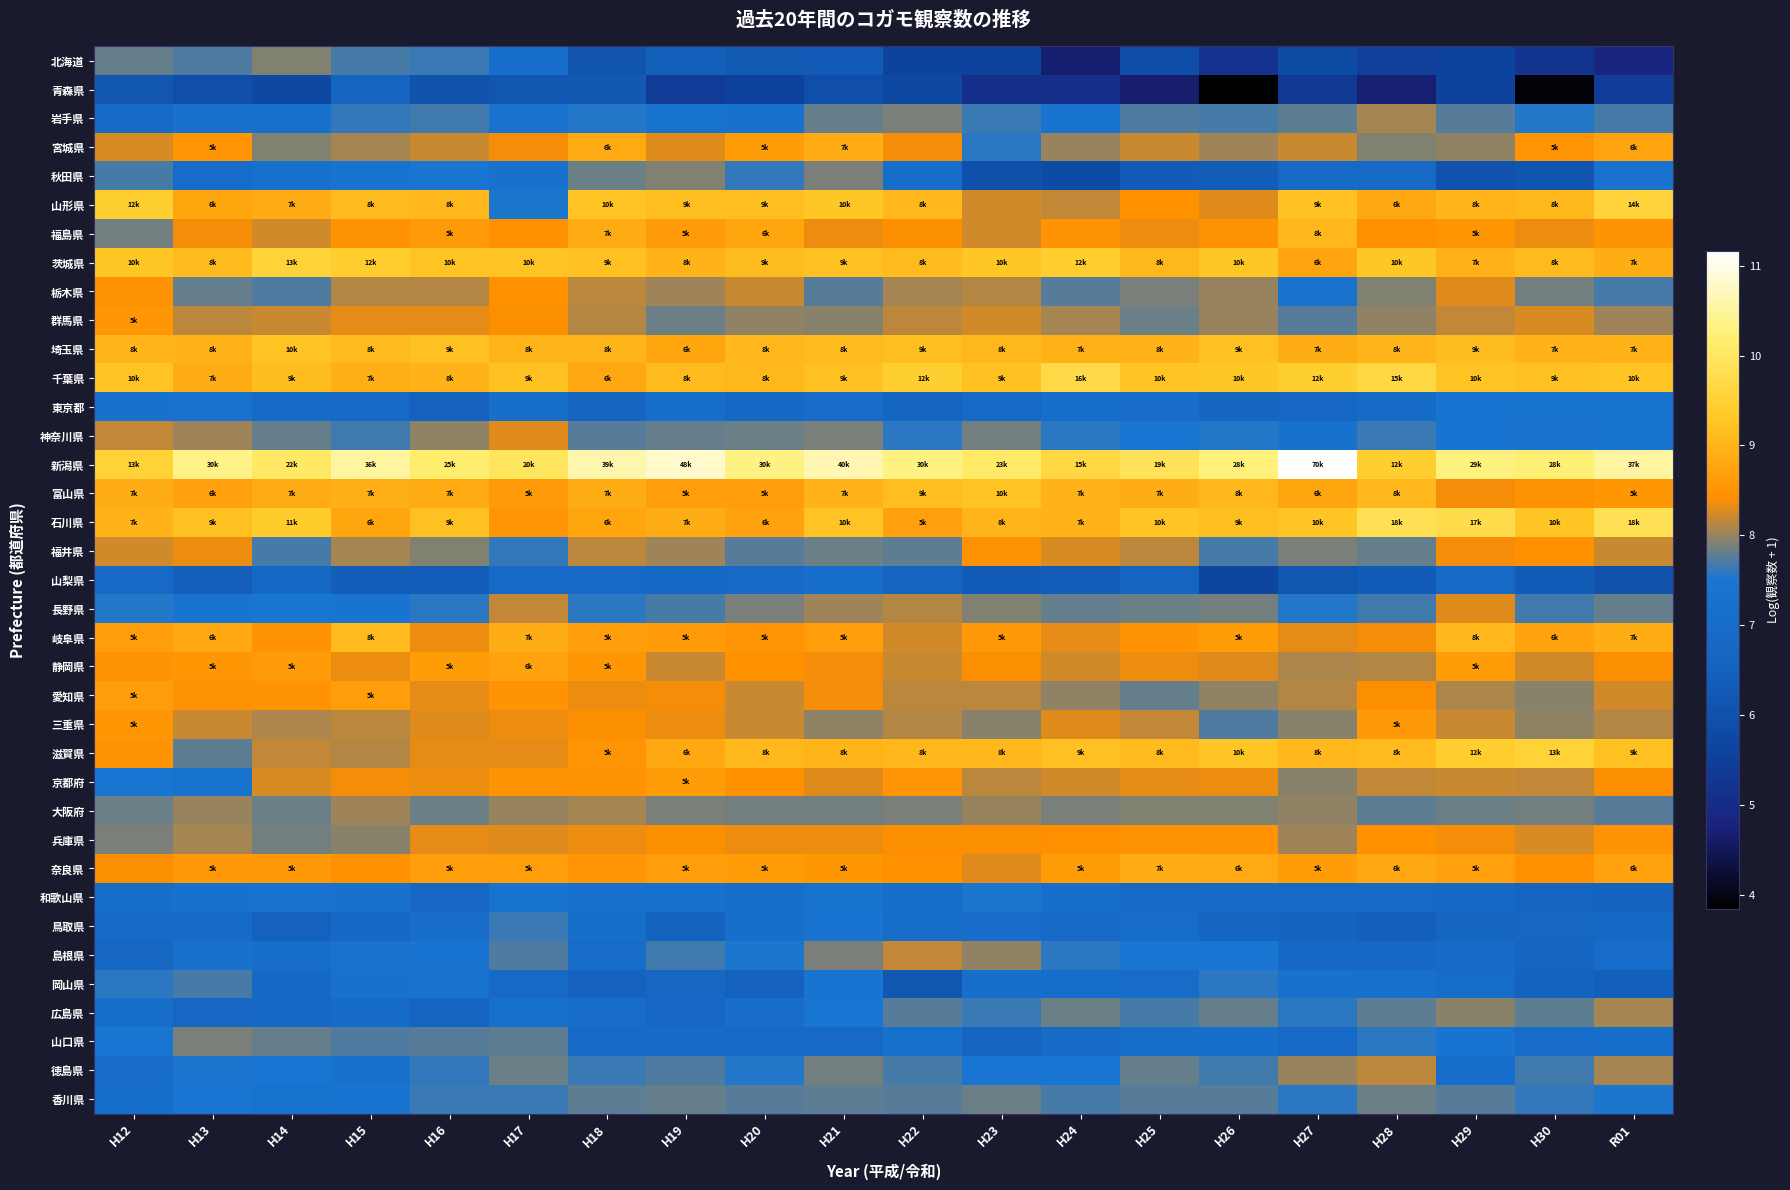

Which series has the largest total across all categories?

新潟県